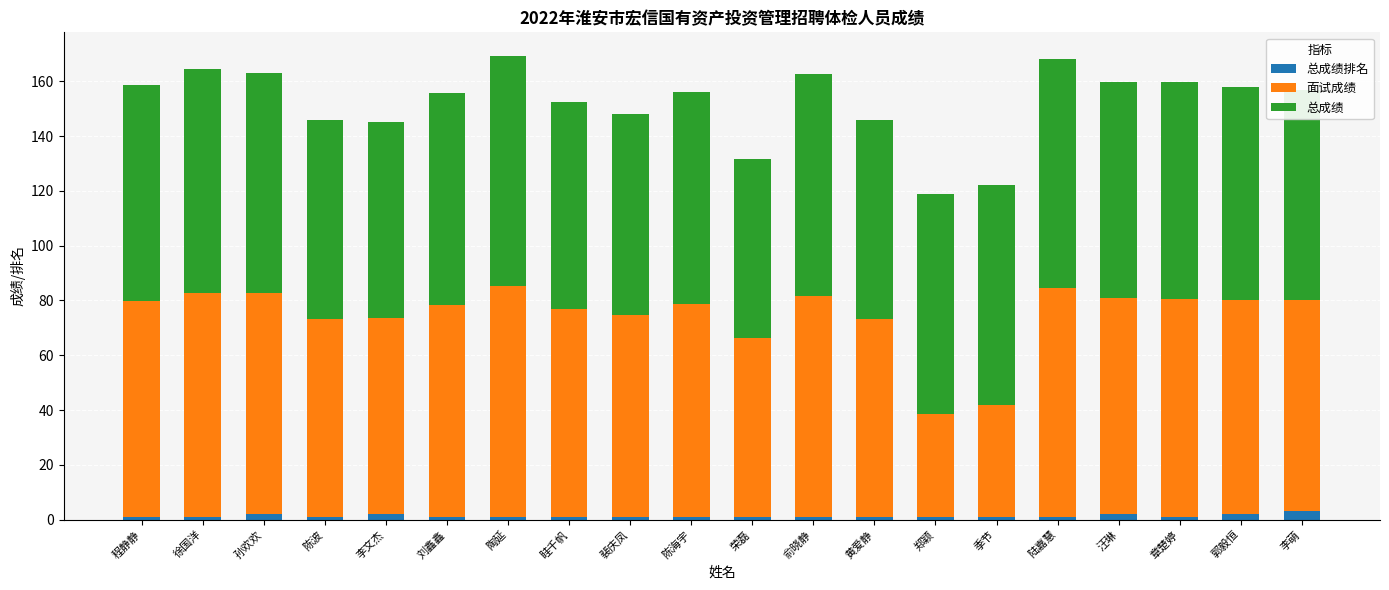

Does the chart contain stacked bars?

Yes